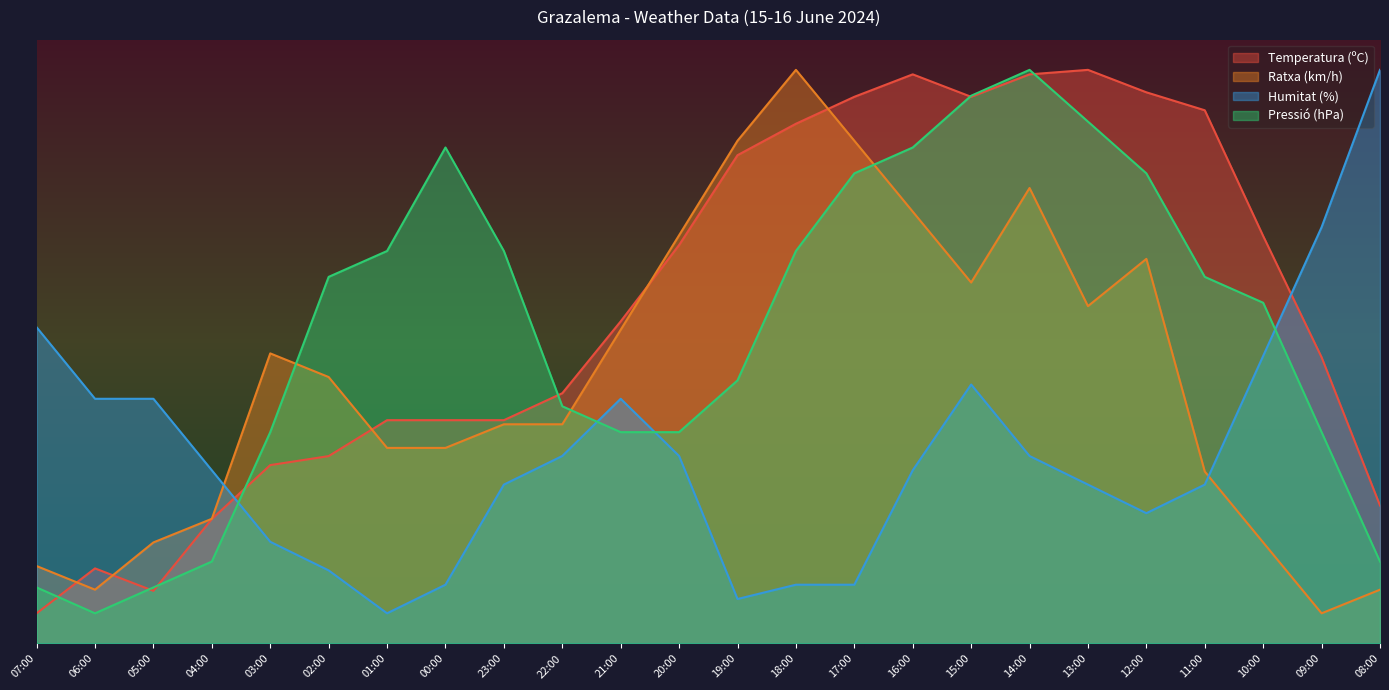

What are all the series names shown in the legend?

Temperatura (ºC), Ratxa (km/h), Humitat (%), Pressió (hPa)